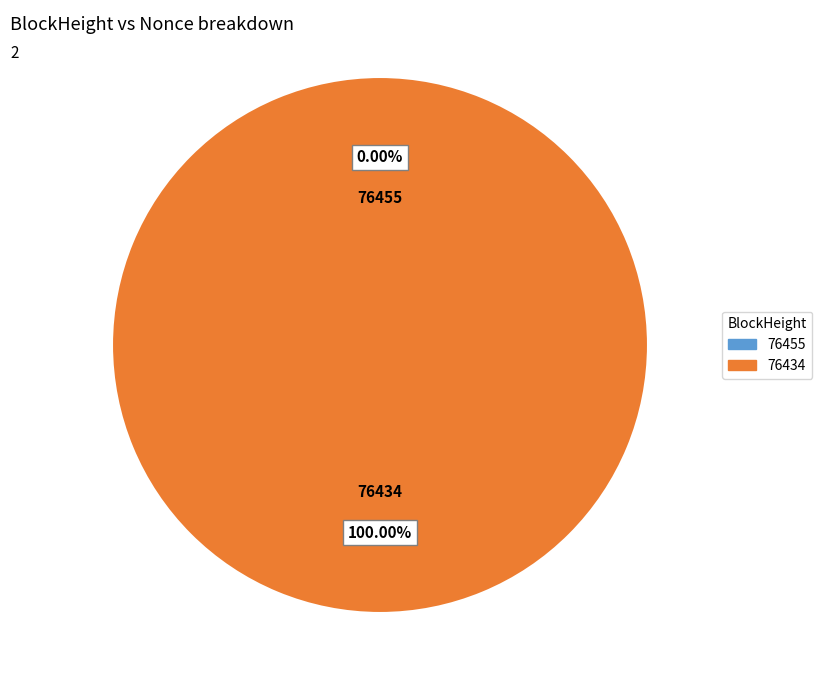

Which has a higher value, 76455 or 76434?

76434